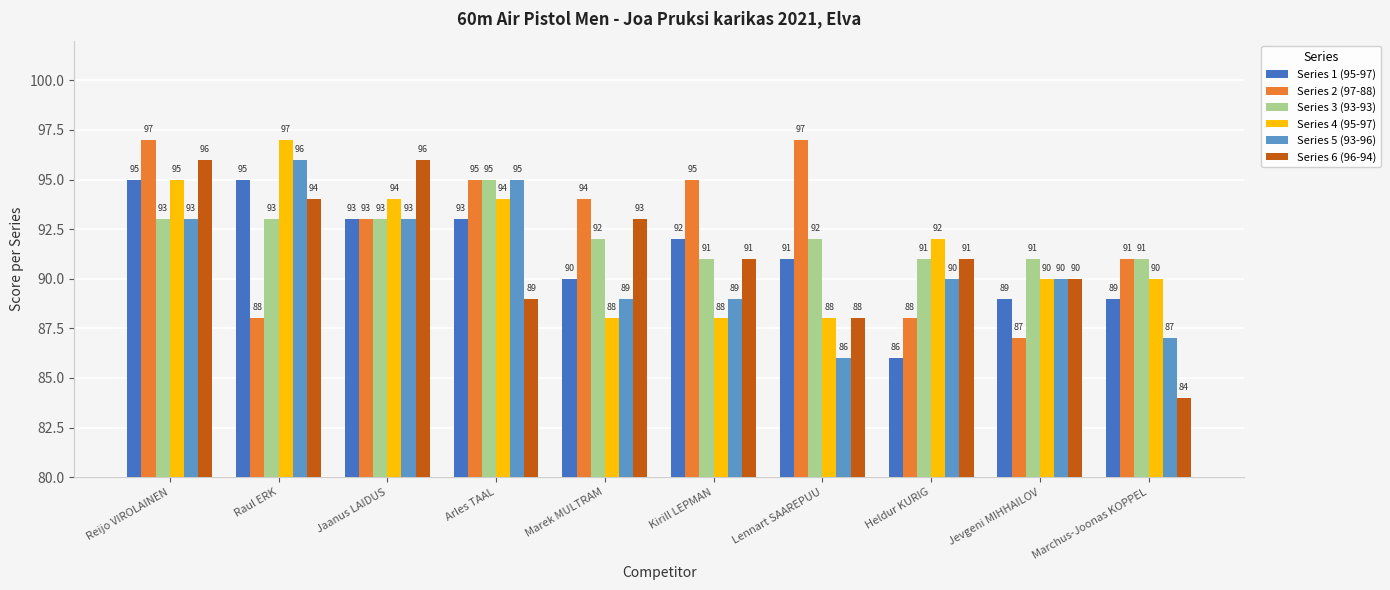

Where is Series 1 (95-97) nearest to the value 90?

Marek MULTRAM